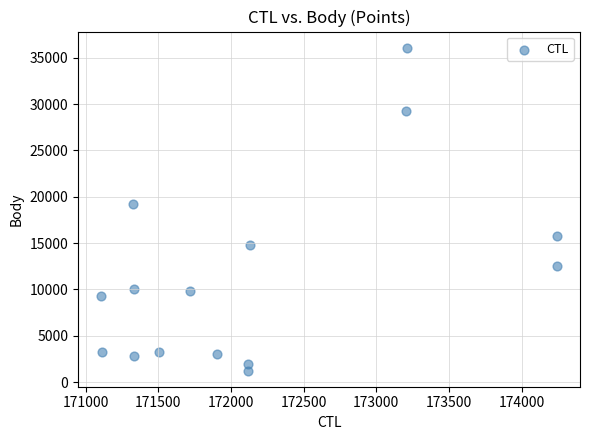

What is the range of Y values (max minus min)?

34846